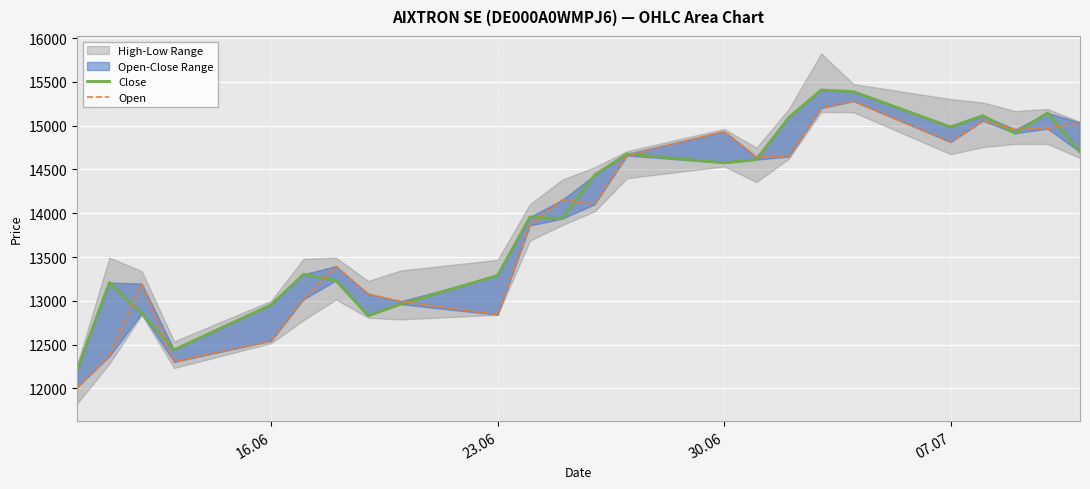

True or false: Open has more than 0 points higher than both neighbors.

True